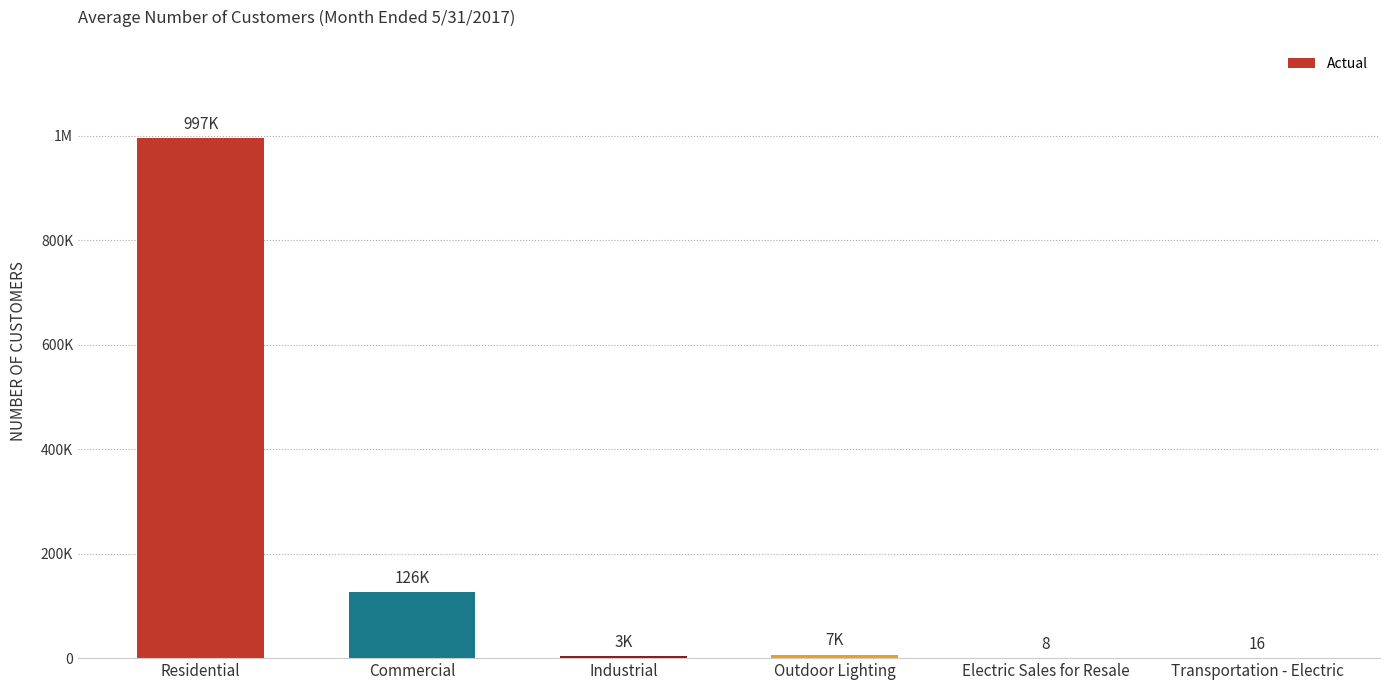

Are the bars horizontal?

No